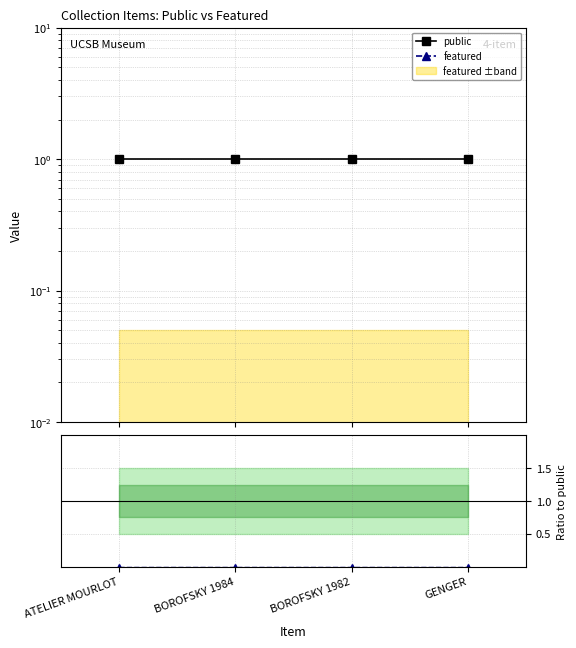

At BOROFSKY 1984, list the series in order from largest to smallest.

public, featured, featured/public